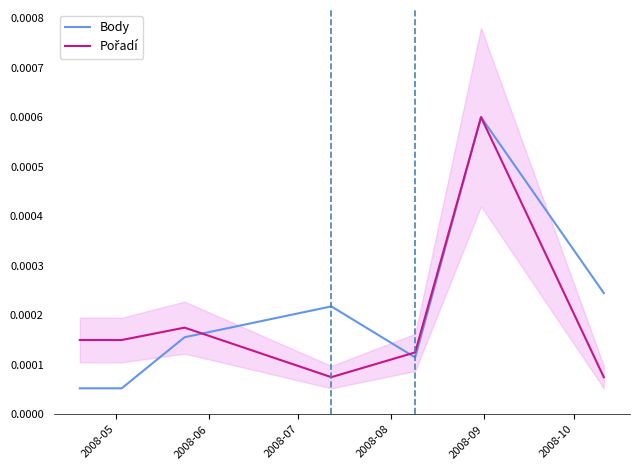

In Body, how many points are higher than both neighbors (excluding endpoints)?

2